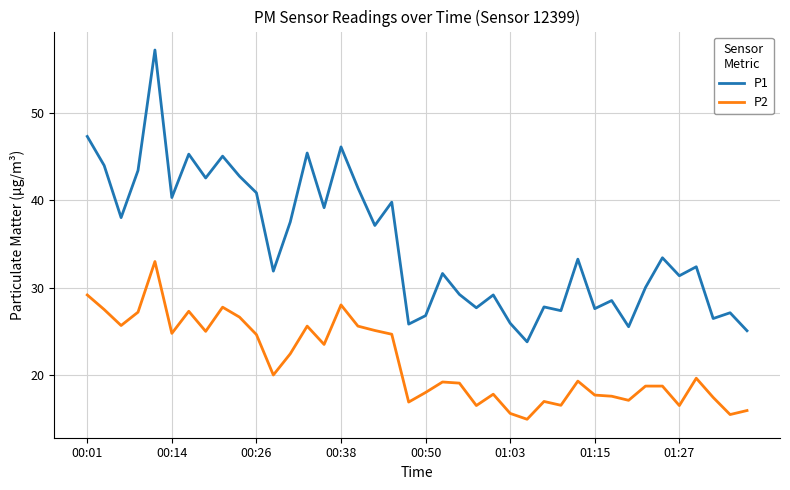

True or false: P1 has more than 2 interior local peaks.

True